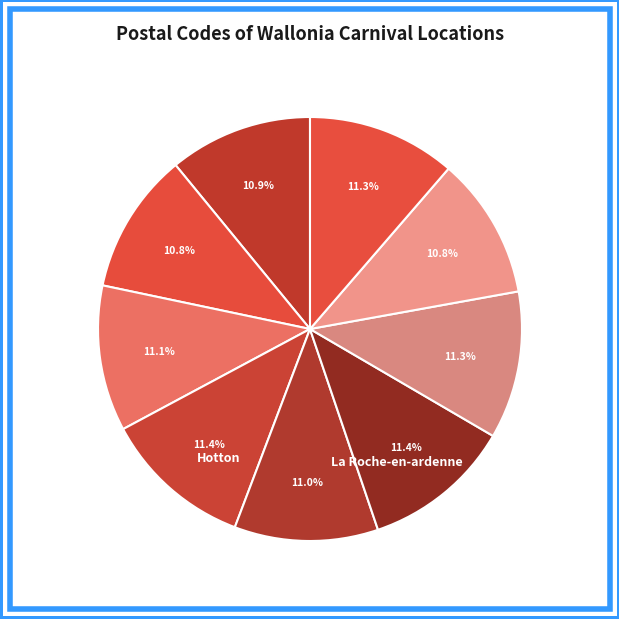

Does any single category account for the majority?

No